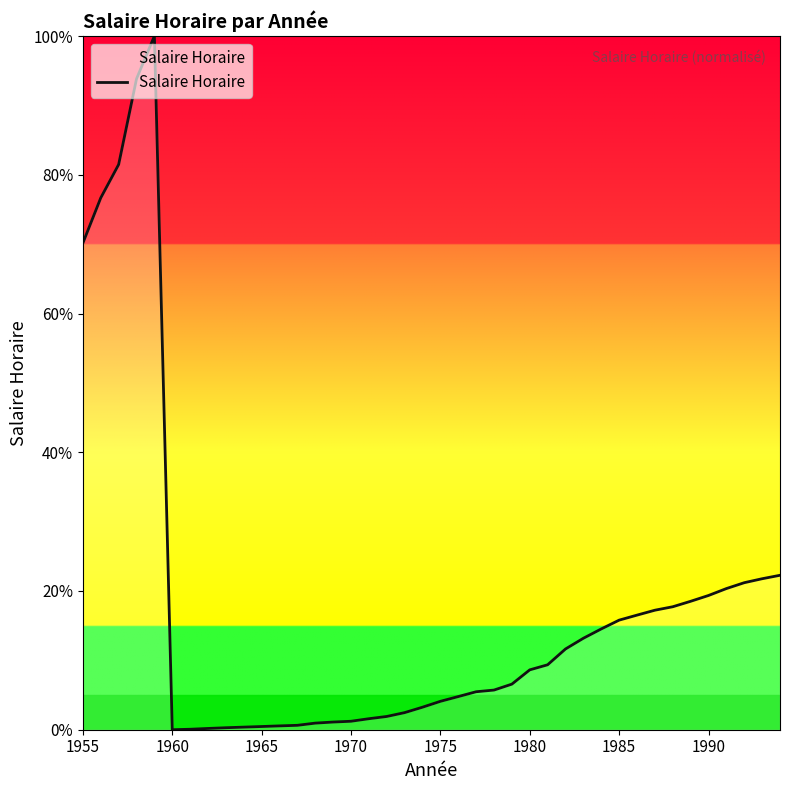

What is the greatest value displayed?

100.0